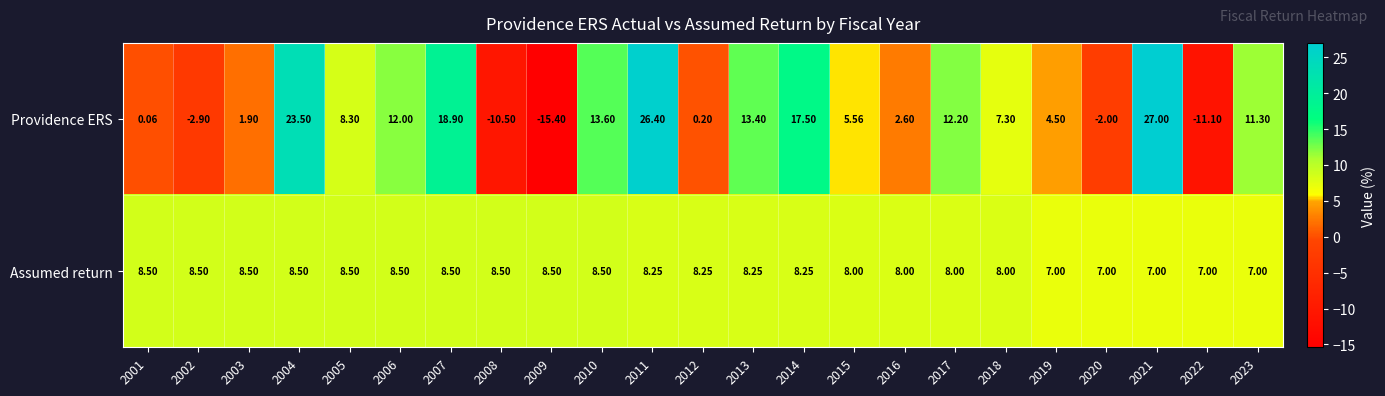

Which series changed the most between 2012 and 2016?

Providence ERS